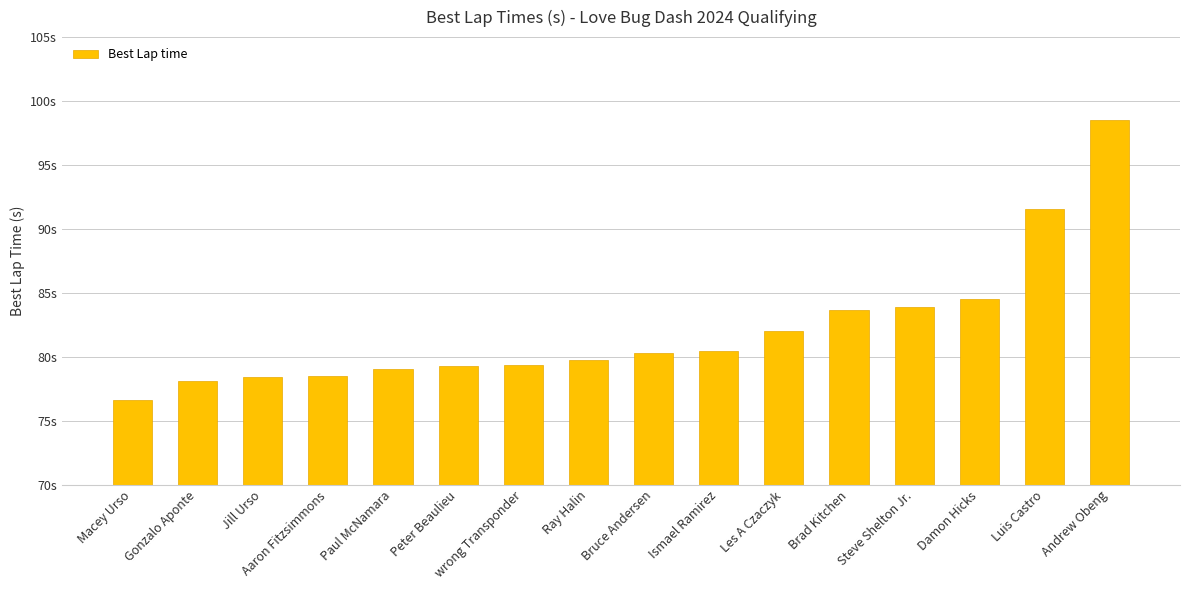

Count the number of data series in this chart.

1